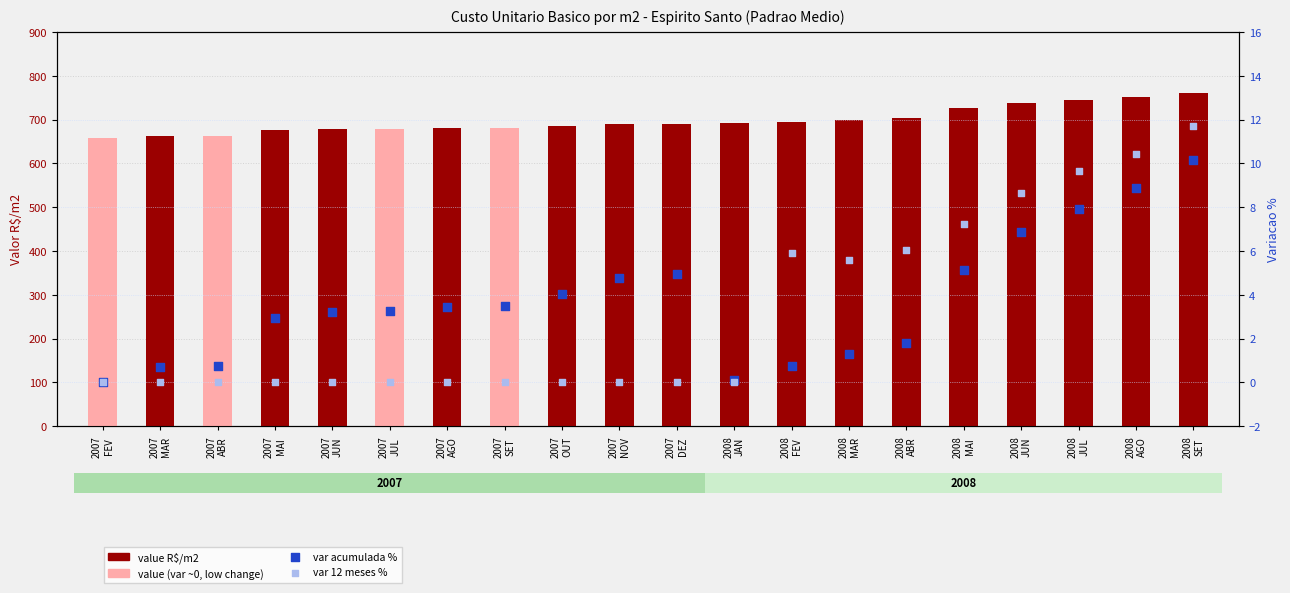

At which category is the sum across all series the highest?

2008
SET